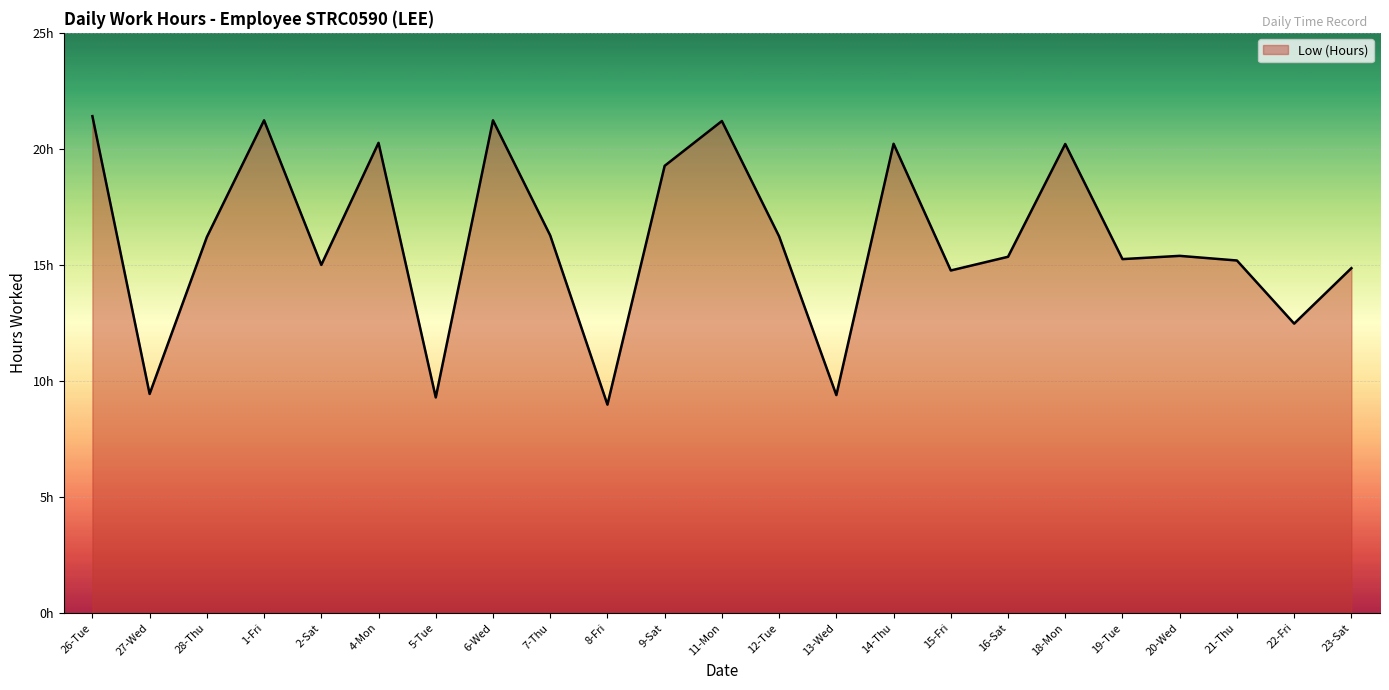

List the labels in order of value, largest first.

26-Tue, 1-Fri, 6-Wed, 11-Mon, 4-Mon, 14-Thu, 18-Mon, 9-Sat, 7-Thu, 12-Tue, 28-Thu, 20-Wed, 16-Sat, 19-Tue, 21-Thu, 2-Sat, 23-Sat, 15-Fri, 22-Fri, 27-Wed, 13-Wed, 5-Tue, 8-Fri